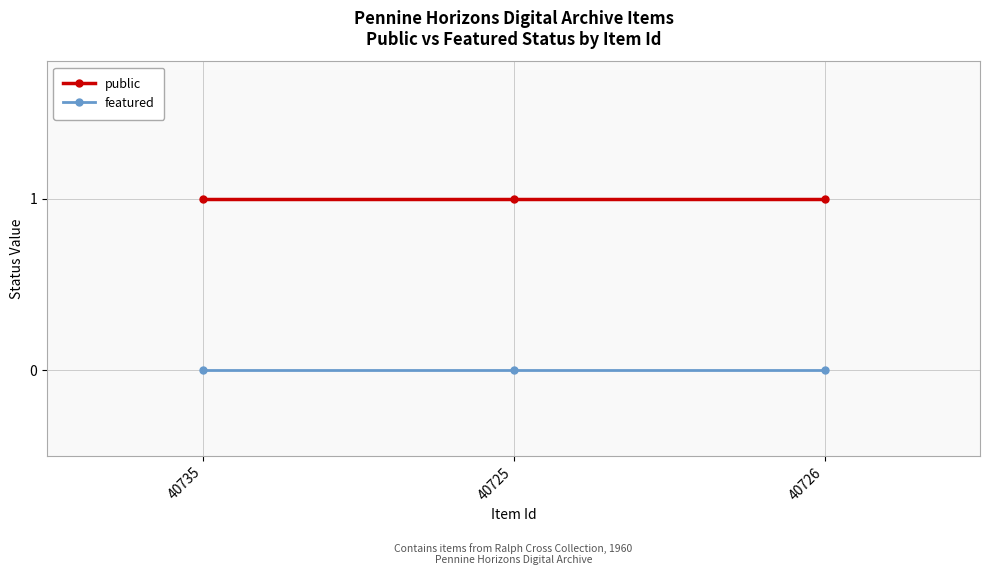

How many lines are shown in the chart?

2